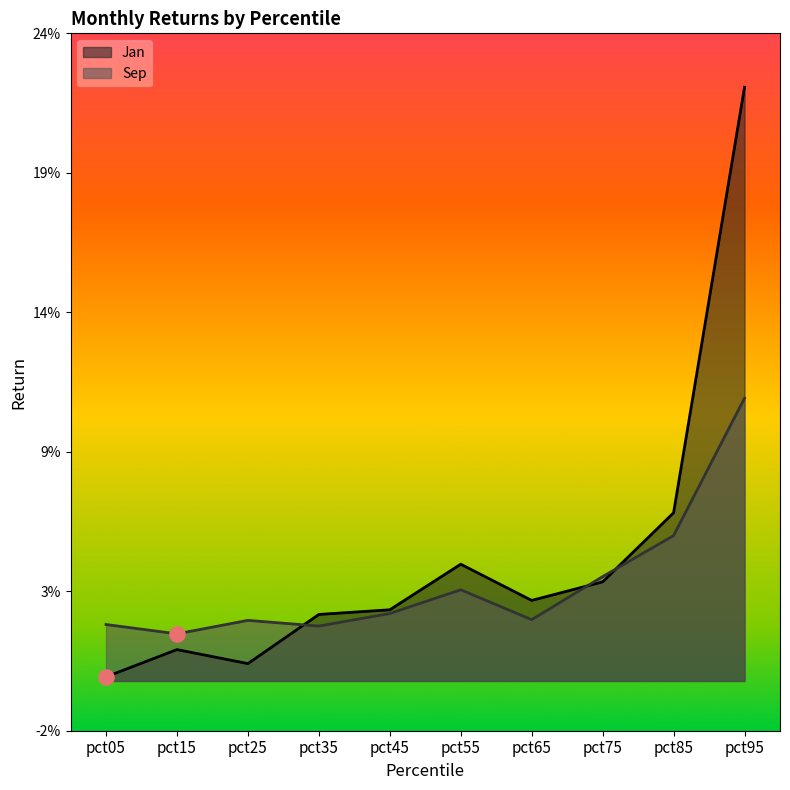

Which series reaches the minimum Y coordinate?

Jan